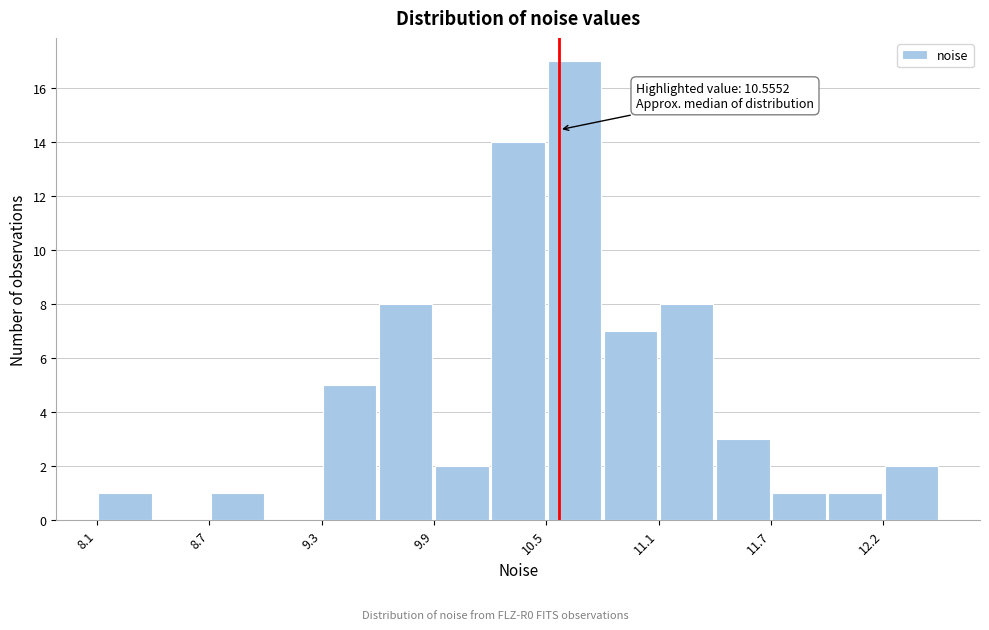

Read against the x-axis, roughly where is the centre of the tallest bar?

10.6